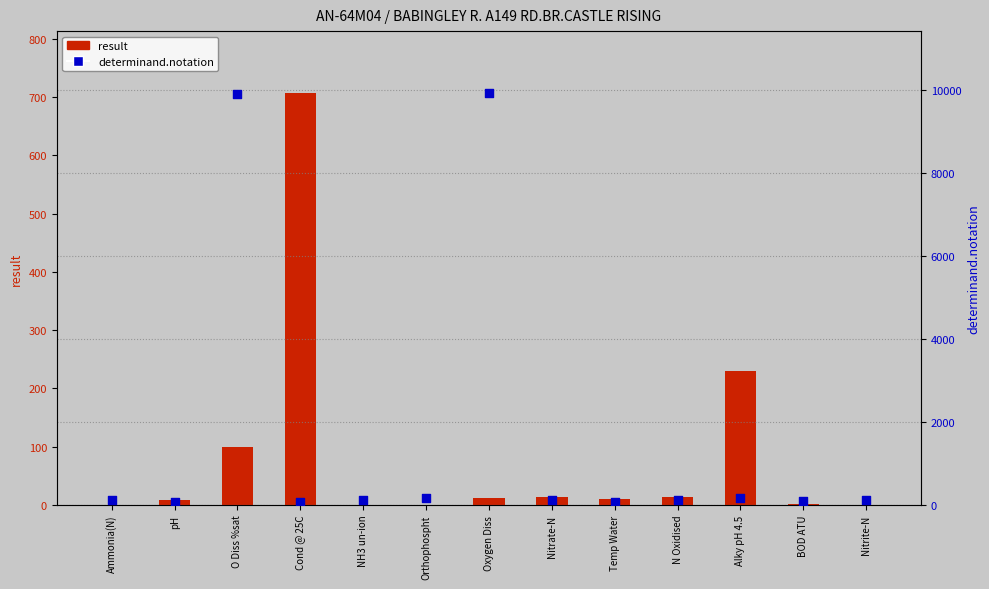

At which category is the sum across all series the highest?

O Diss %sat